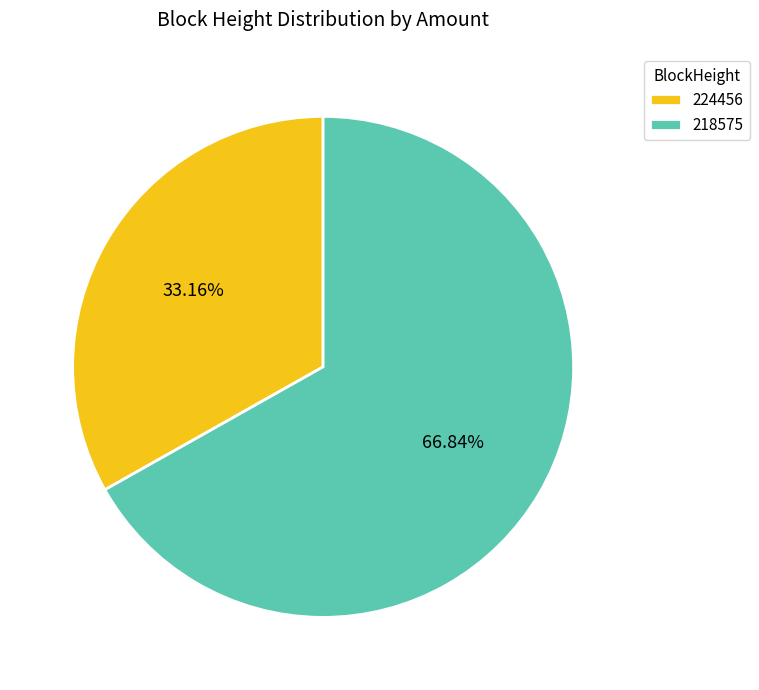

To the nearest percent, what is the difference between the 224456 and 218575 slice percentages?

34%